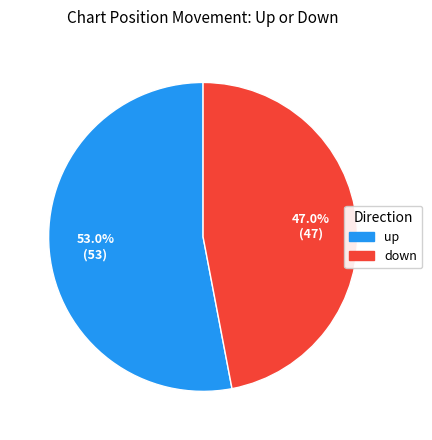

The up slice represents 17% of the pie. True or false?

False